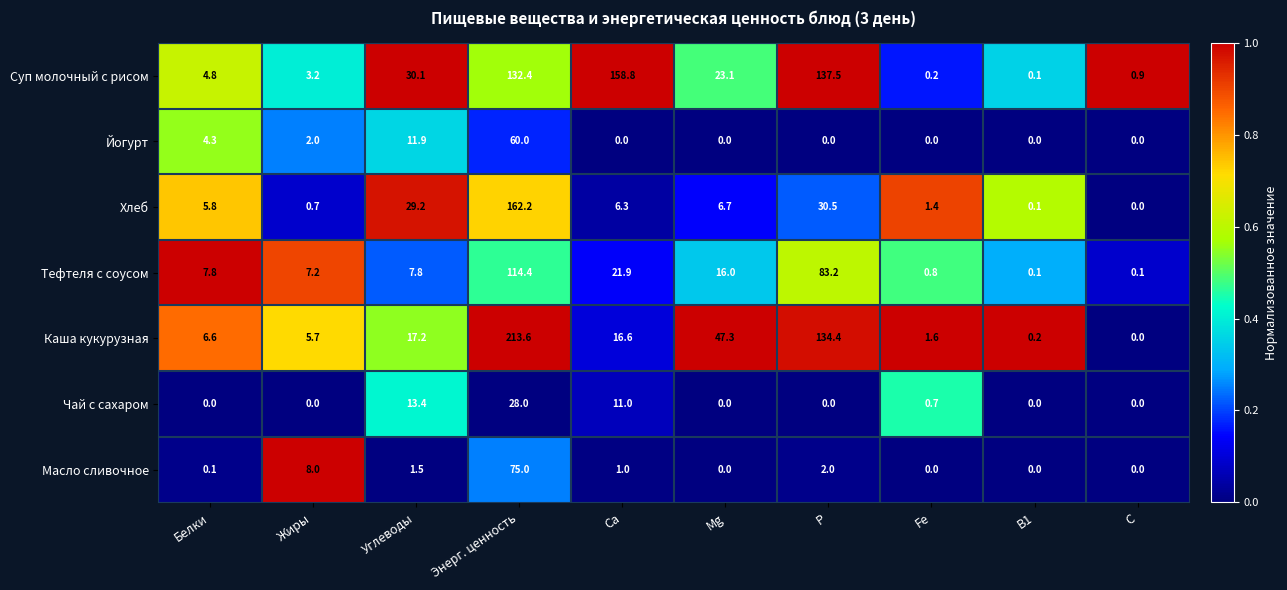

Between Ca and B1, which series saw the biggest shift?

Суп молочный с рисом